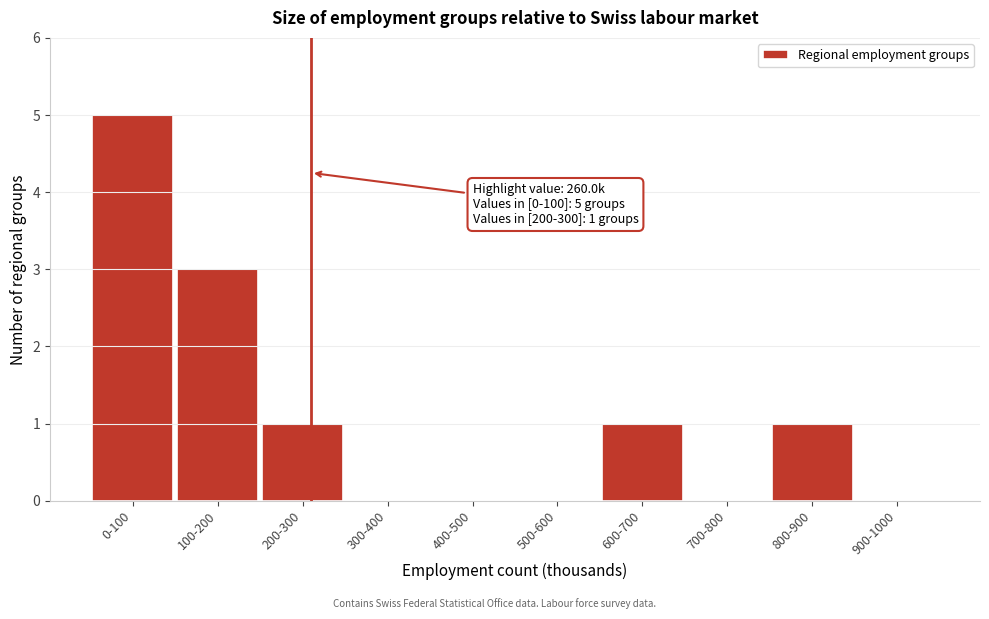

Reading right to left, transcribe all the data shown in this chart.

900-1000=0	800-900=1	700-800=0	600-700=1	500-600=0	400-500=0	300-400=0	200-300=1	100-200=3	0-100=5